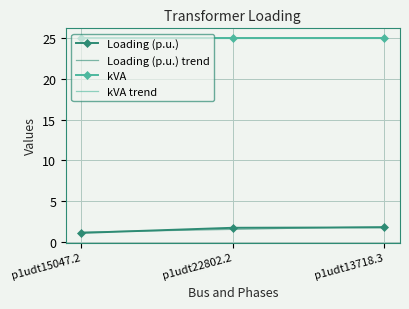

Is the value of Loading (p.u.) trend at p1udt15047.2 greater than the value of kVA at p1udt15047.2?

No